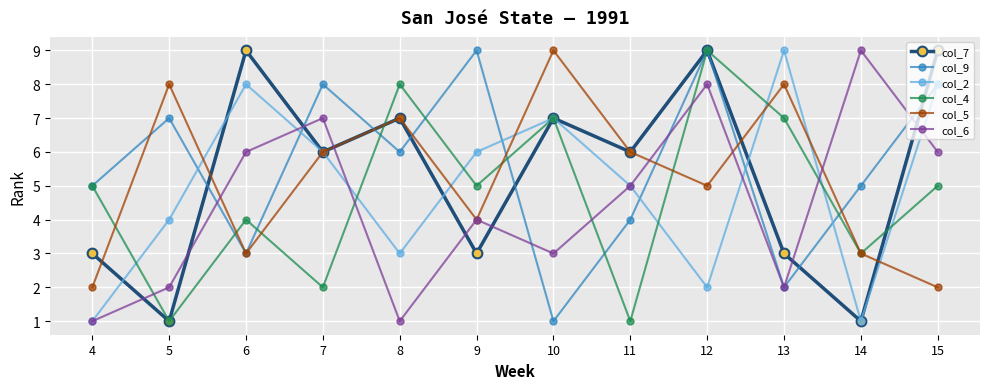

Read the col_4 value at 15.

5